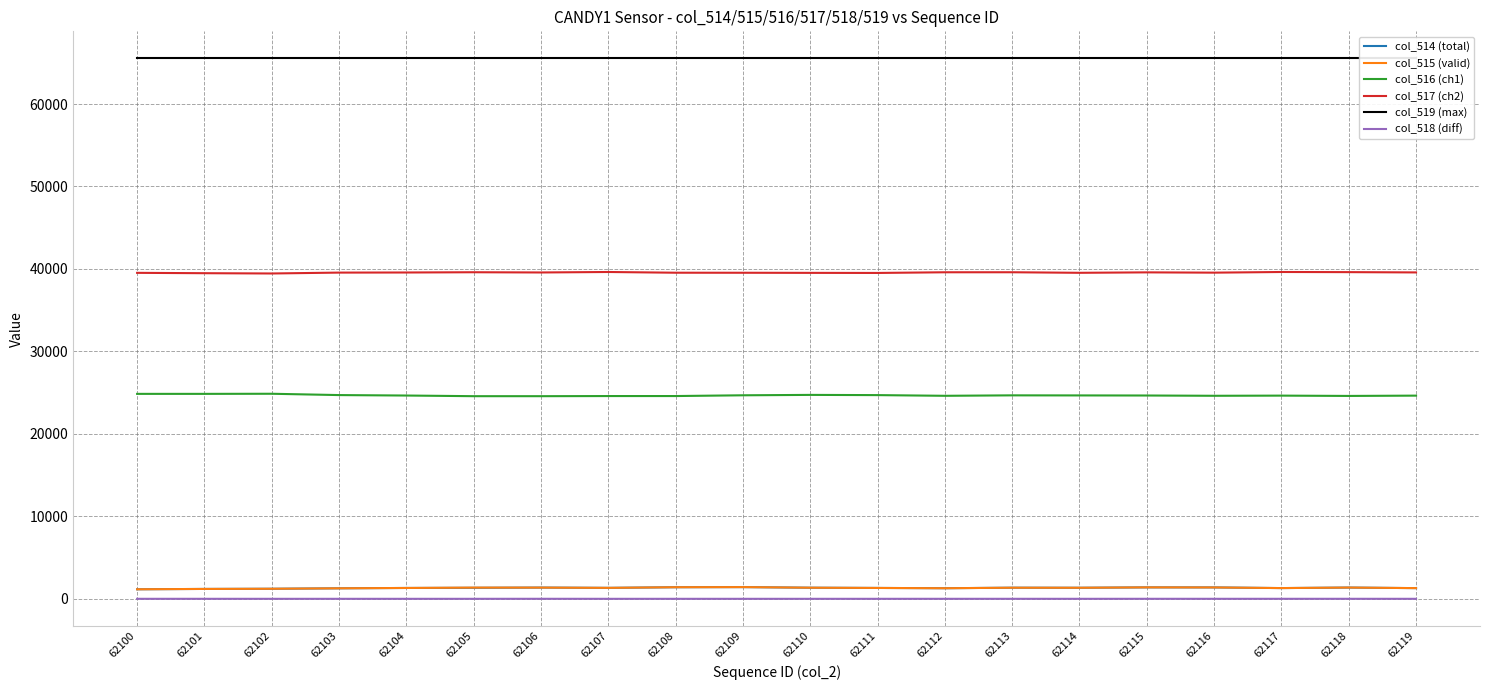

True or false: col_515 (valid) and col_519 (max) intersect in this chart.

False